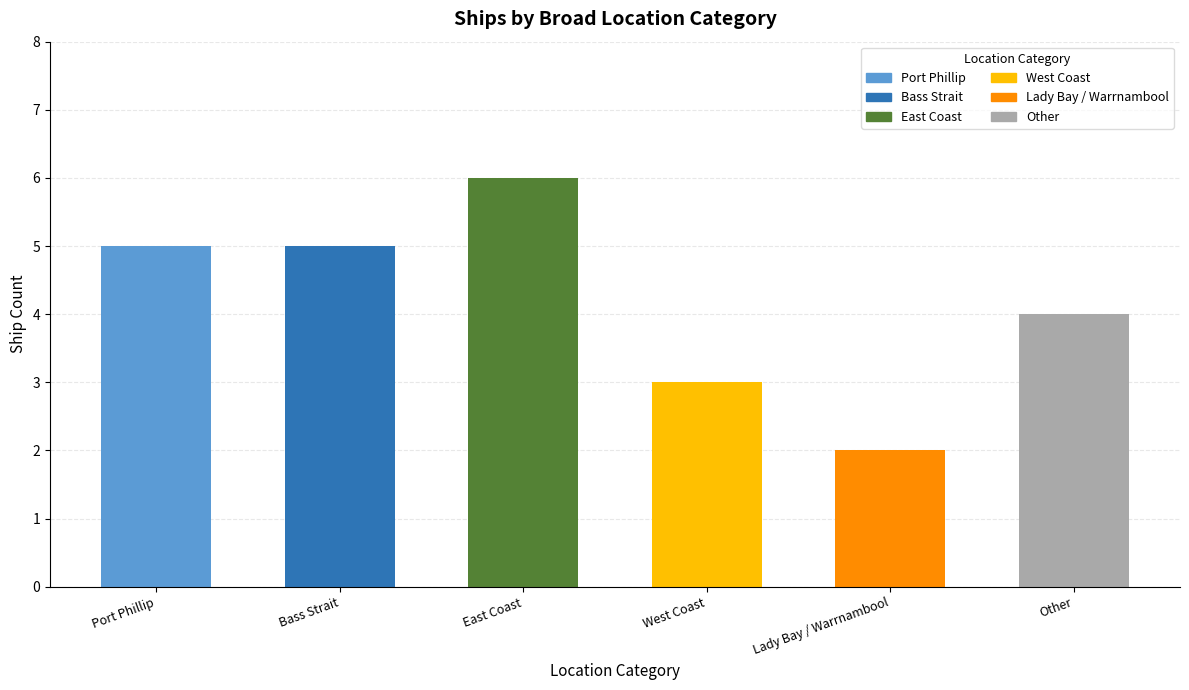

Rank the categories by value from highest to lowest.

East Coast, Port Phillip, Bass Strait, Other, West Coast, Lady Bay / Warrnambool